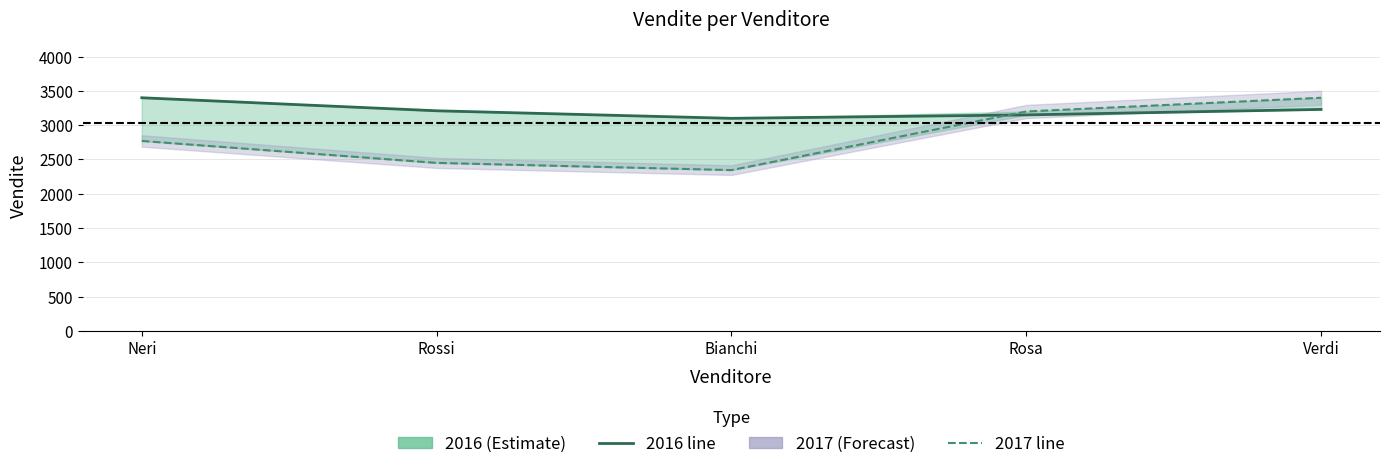

What is the sum of all 2017 values?

14165